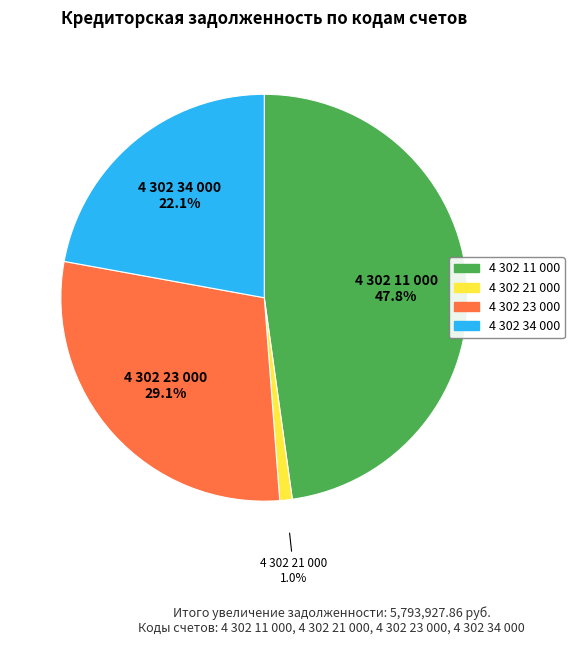

Rank the categories by value from highest to lowest.

4 302 11 000, 4 302 23 000, 4 302 34 000, 4 302 21 000